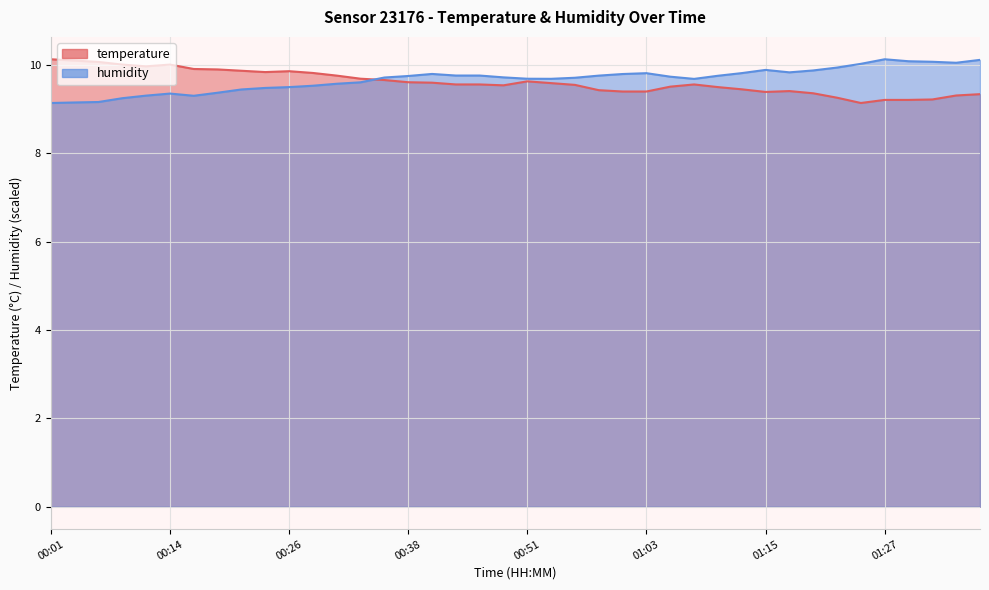

Between 01:00 and 01:27, which series saw the biggest shift?

humidity